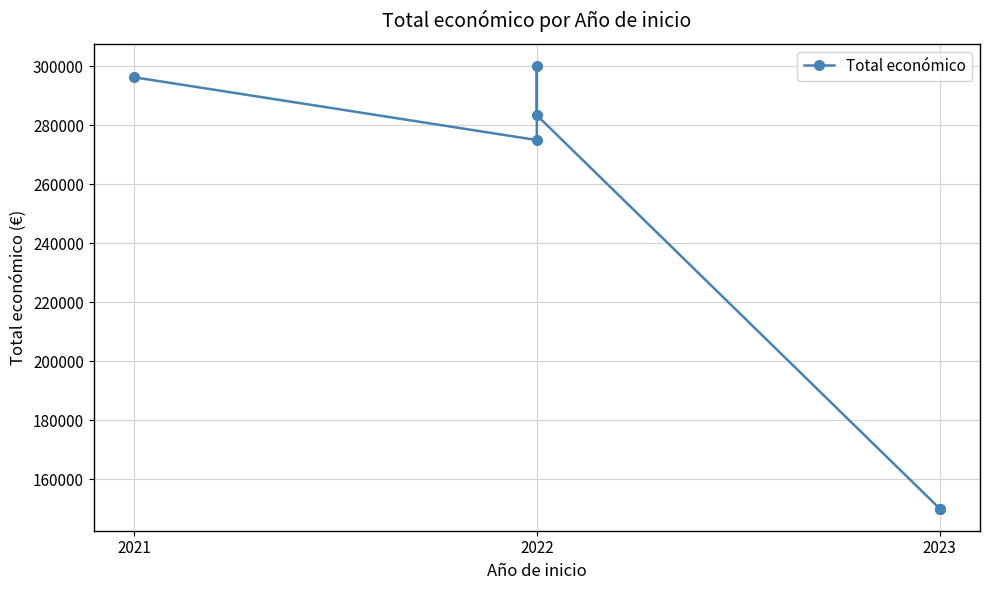

What value does the data have at 2021, to the nearest 50?

296200